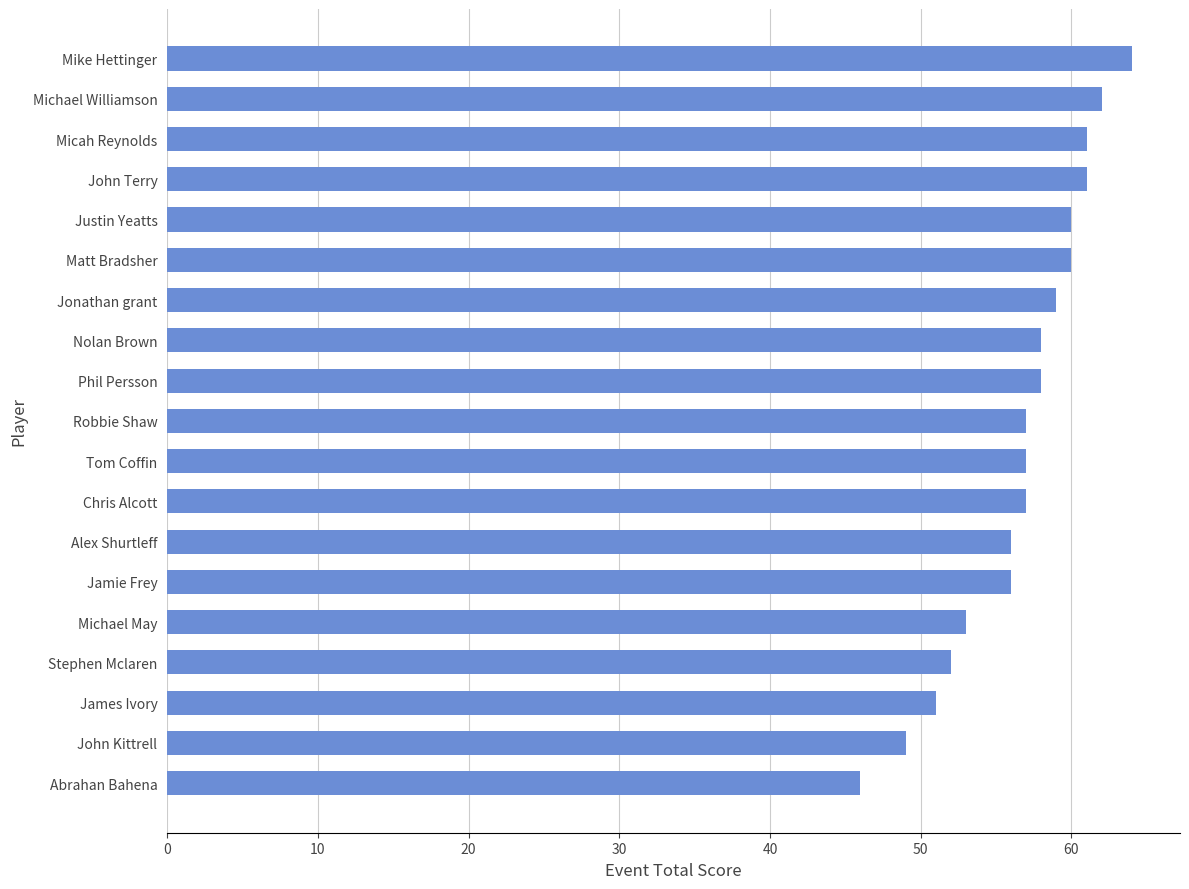

Reading top to bottom, what are all the values shown in this chart?

64	62	61	61	60	60	59	58	58	57	57	57	56	56	53	52	51	49	46